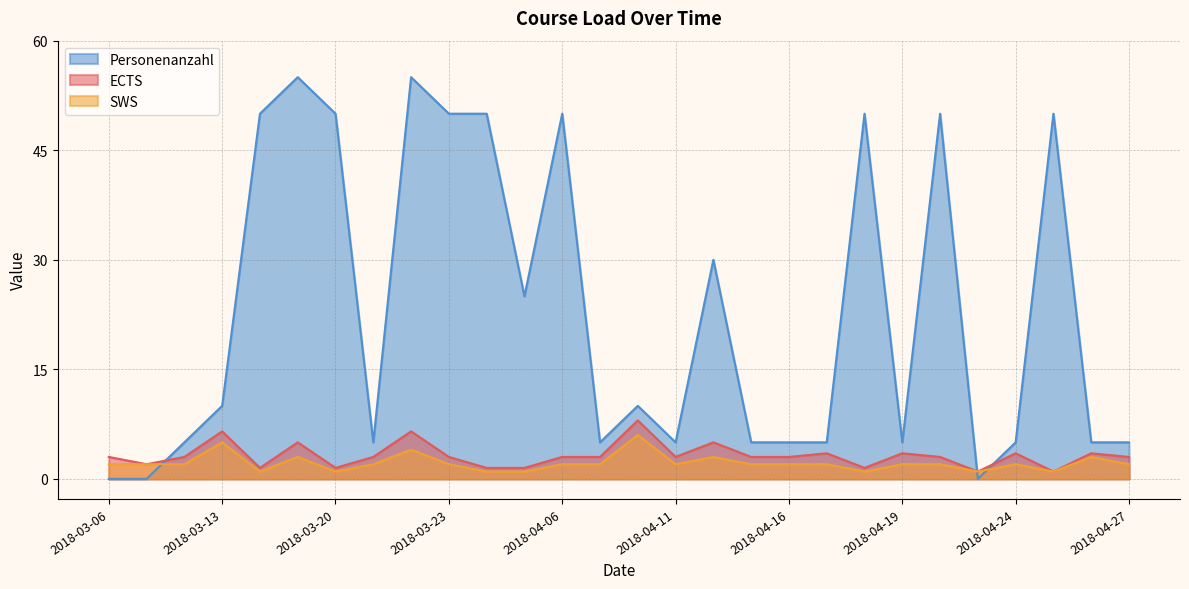

How many lines are shown in the chart?

3